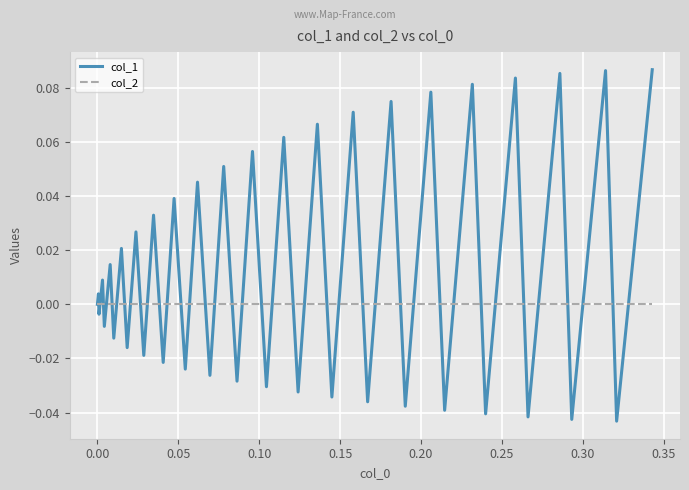

Rank the series by their average value, from lowest to highest.

col_2, col_1